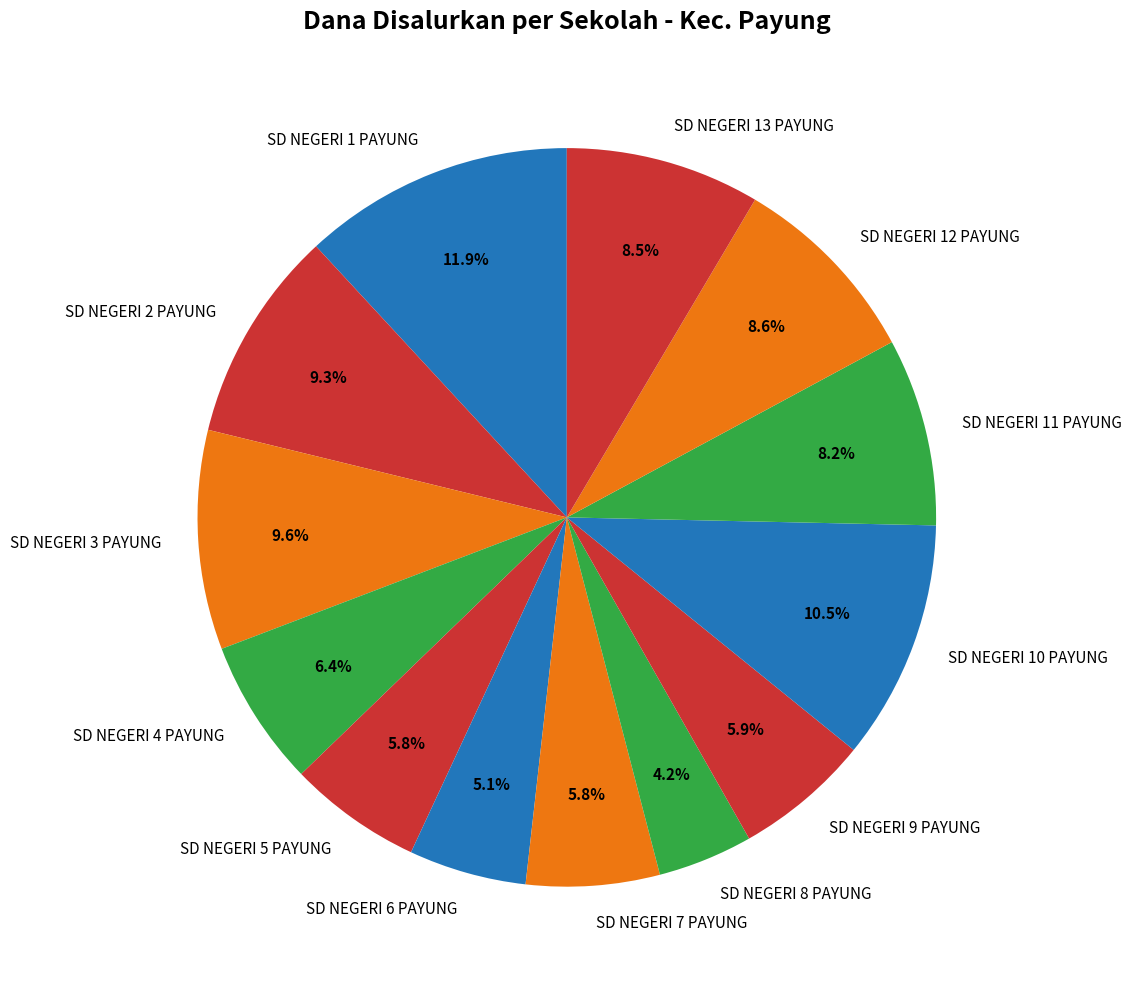

Is there a majority slice in this chart?

No